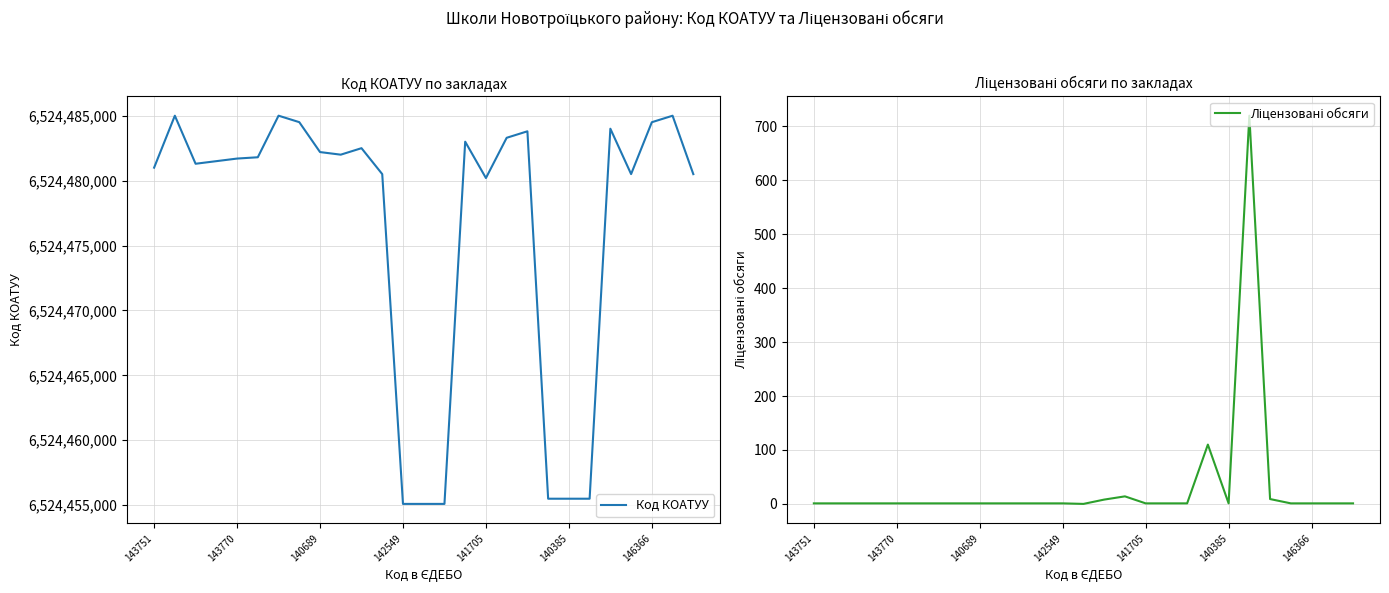

True or false: Код КОАТУУ and Ліцензовані обсяги cross at least once.

False